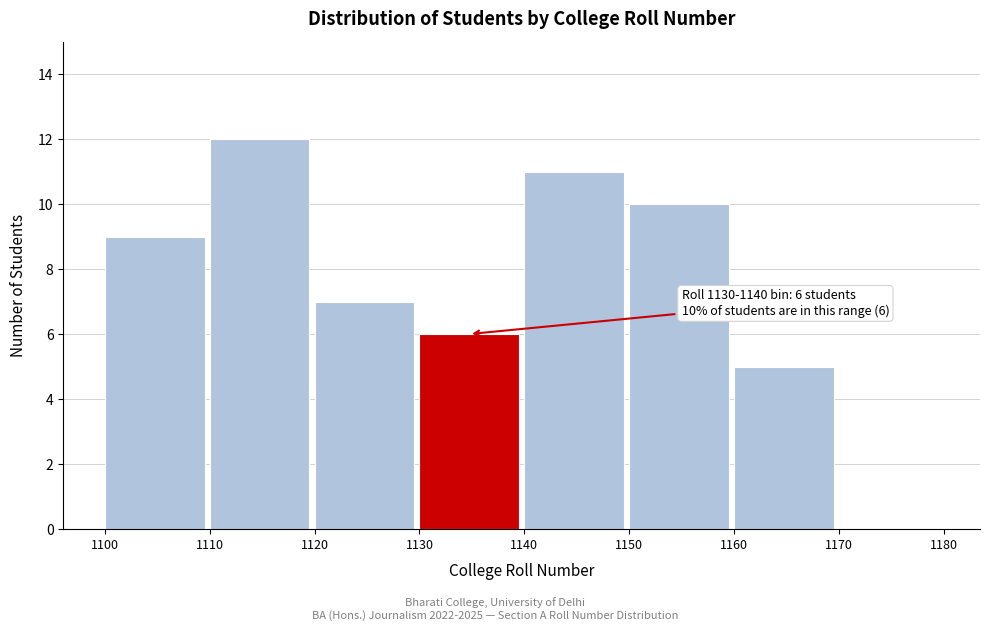

Reading left to right, extract all data points from this chart.

1100=9	1110=12	1120=7	1130=6	1140=11	1150=10	1160=5	1170=0